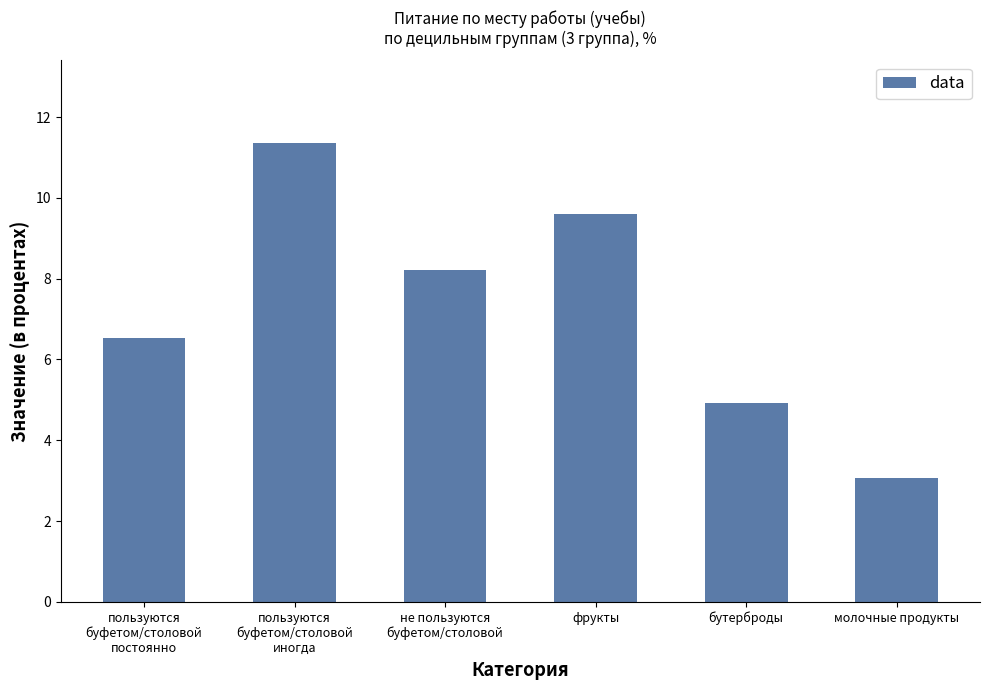

Reading left to right, extract all data points from this chart.

пользуются
буфетом/столовой
постоянно=6.5	пользуются
буфетом/столовой
иногда=11.4	не пользуются
буфетом/столовой=8.2	фрукты=9.6	бутерброды=4.9	молочные продукты=3.1